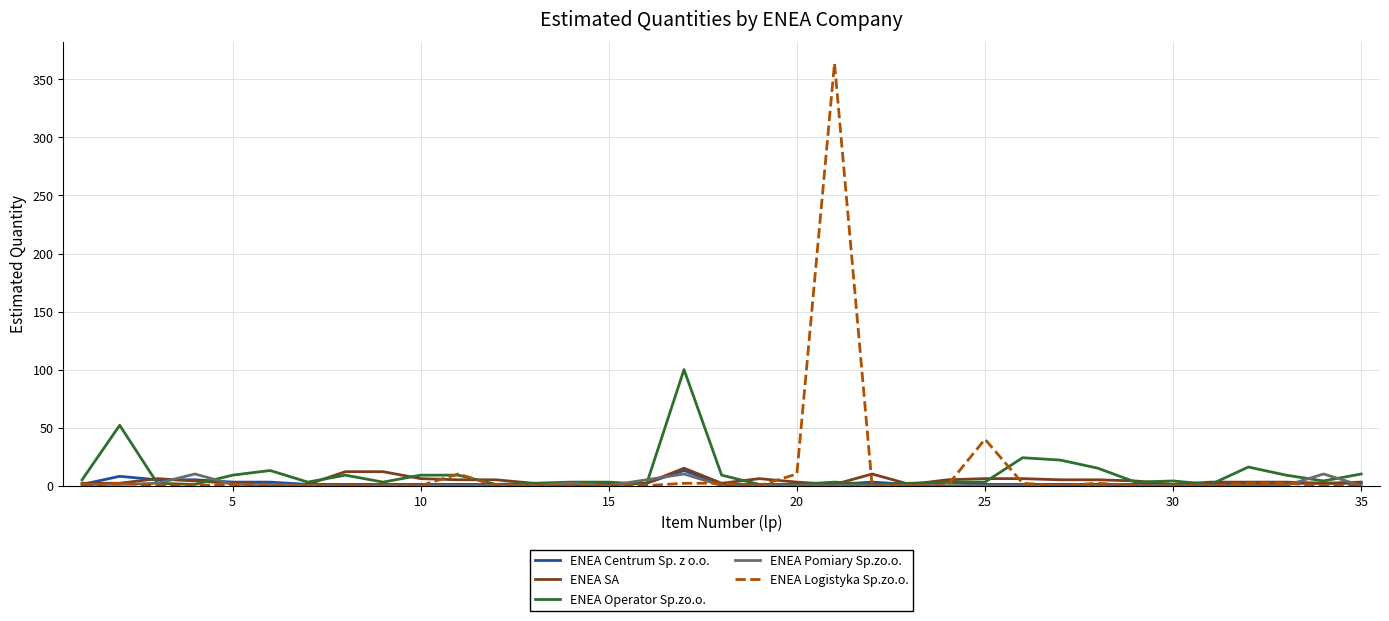

What is the maximum value for ENEA Logistyka Sp.zo.o.?

364